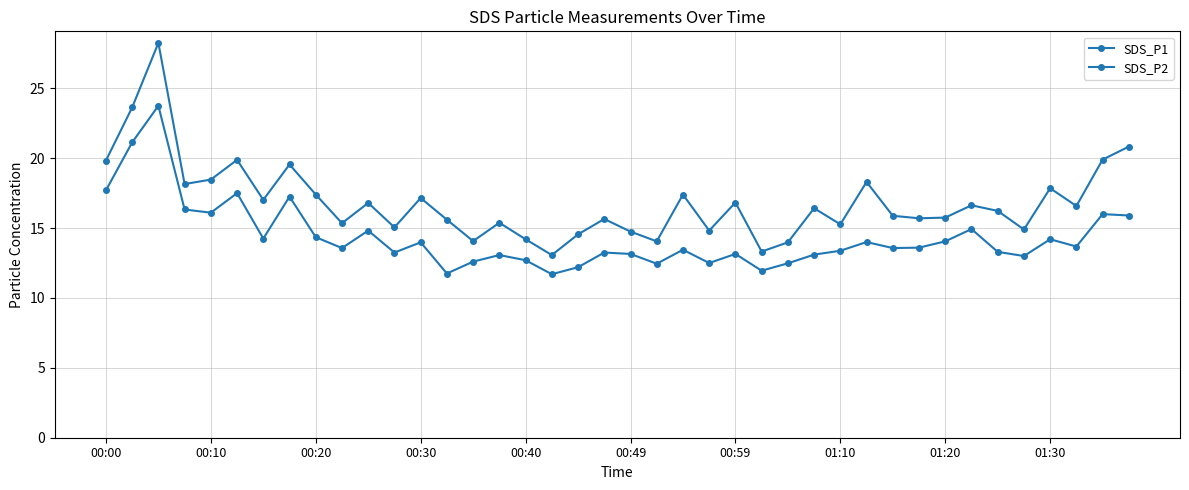

How many interior local peaks does the SDS_P1 series have?

13